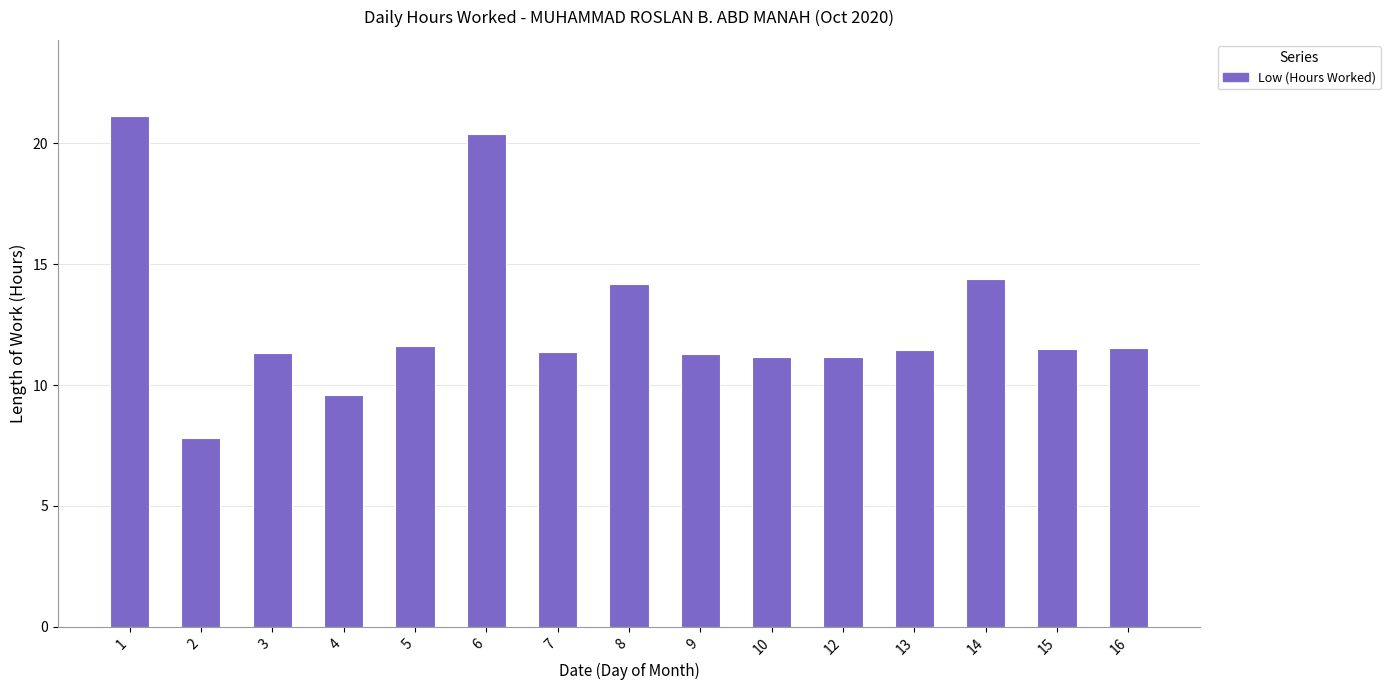

Approximately how many times larger is the value at 3 compared to 10?

1.0